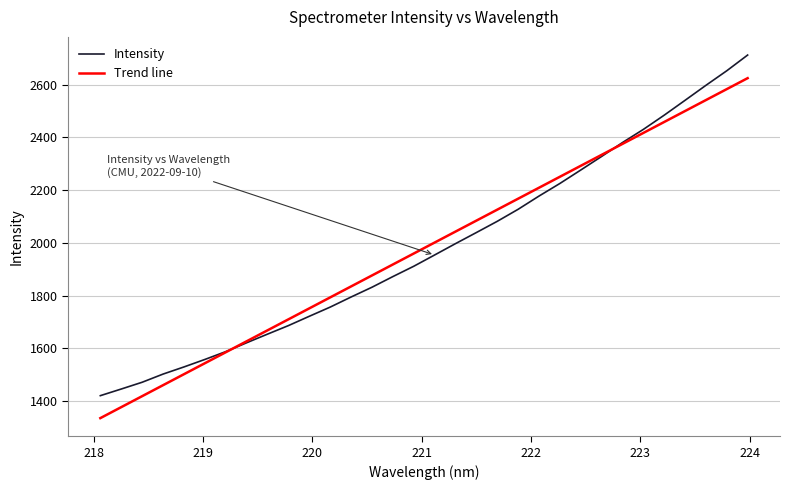

List the labels in order of value, largest first.

223.9802, 223.7895, 223.5987, 223.408, 223.2172, 223.0264, 222.8355, 222.6447, 222.4538, 222.263, 222.0721, 221.8812, 221.6902, 221.4993, 221.3083, 221.1174, 220.9264, 220.7354, 220.5444, 220.3533, 220.1623, 219.9712, 219.7801, 219.589, 219.3979, 219.2067, 219.0156, 218.8244, 218.6332, 218.442, 218.2508, 218.0596